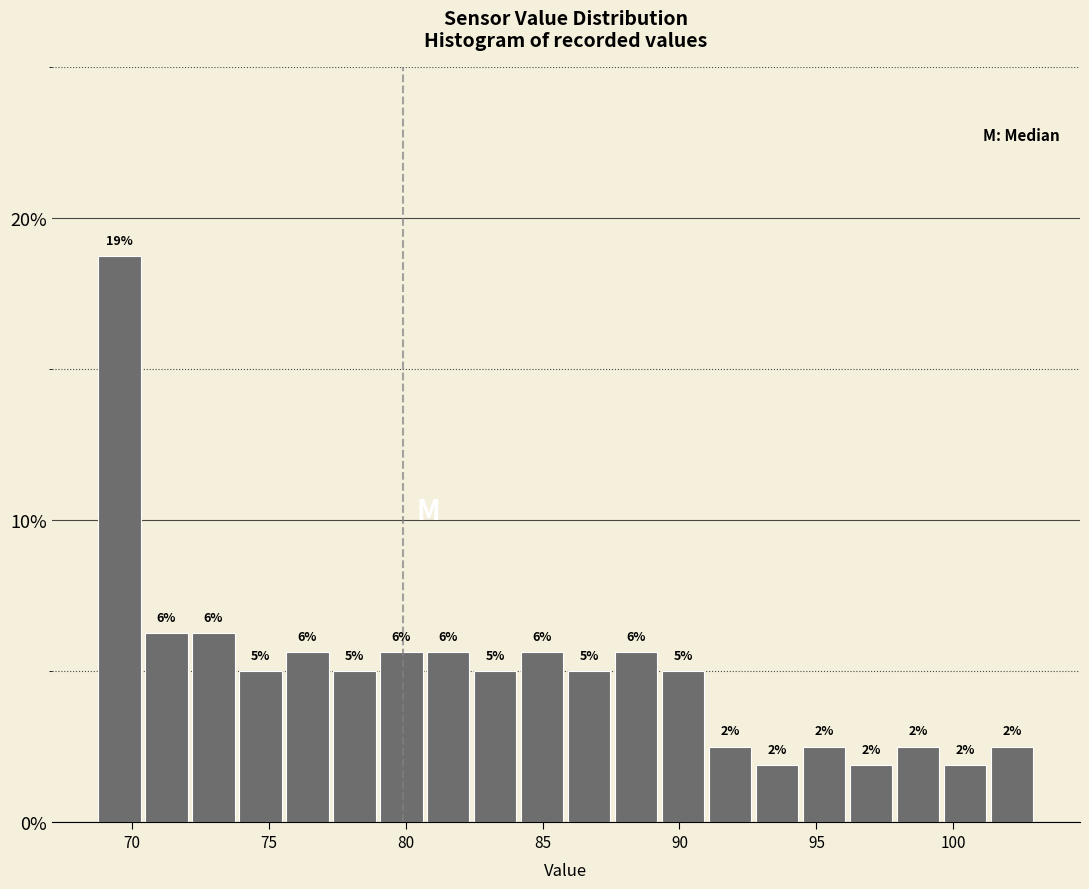

Around what value on the x-axis is the tallest bar? Give the approximate position of its centre, as read against the axis.

69.5